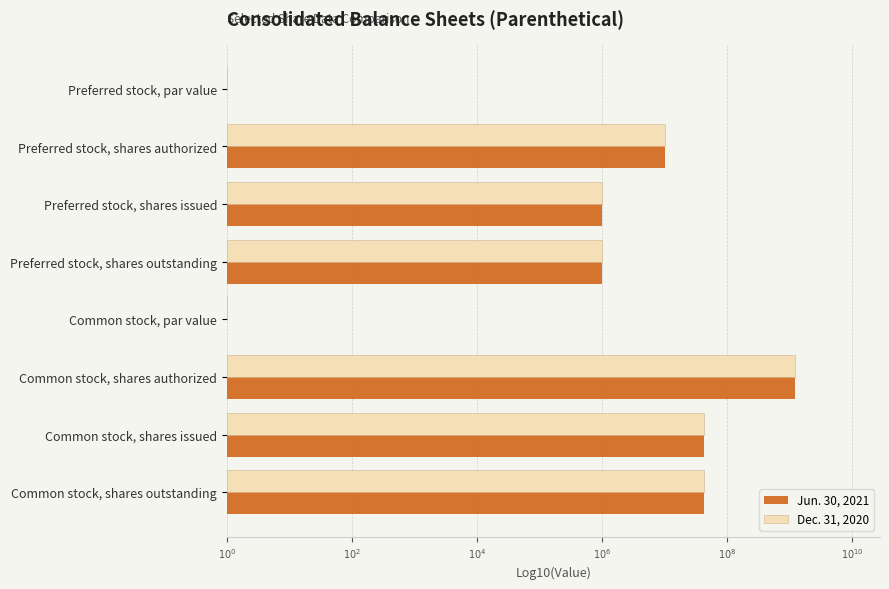

What is the highest value of the Jun. 30, 2021 series?

9.1